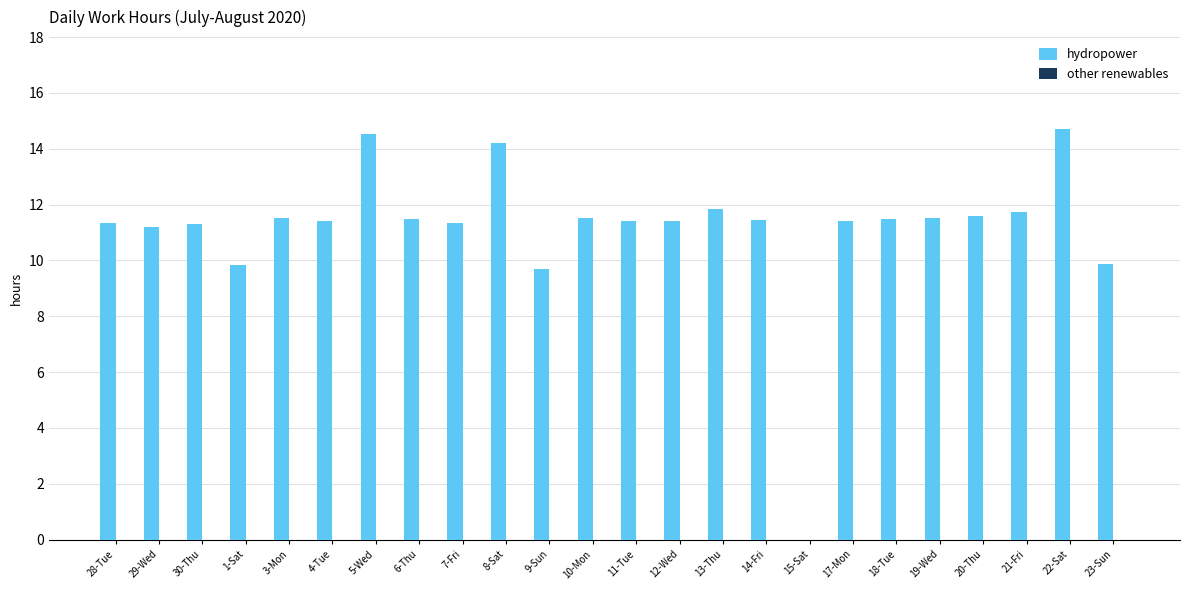

Where does the data first go above 11?

28-Tue